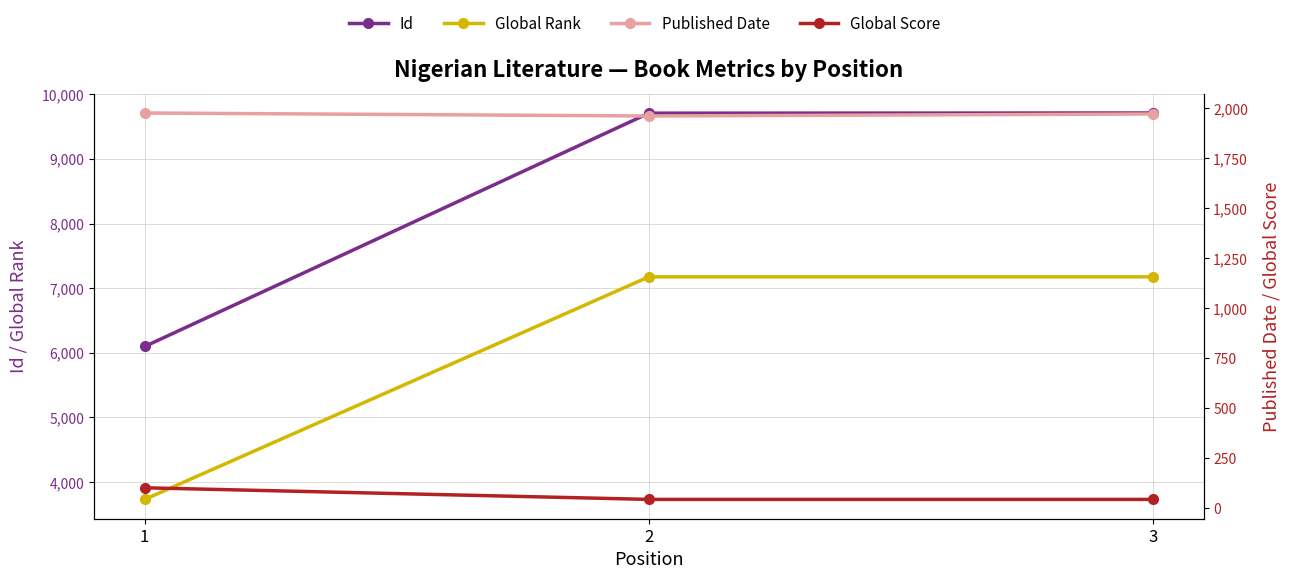

Rank the series by their maximum value, from highest to lowest.

Id, Global Rank, Published Date, Global Score